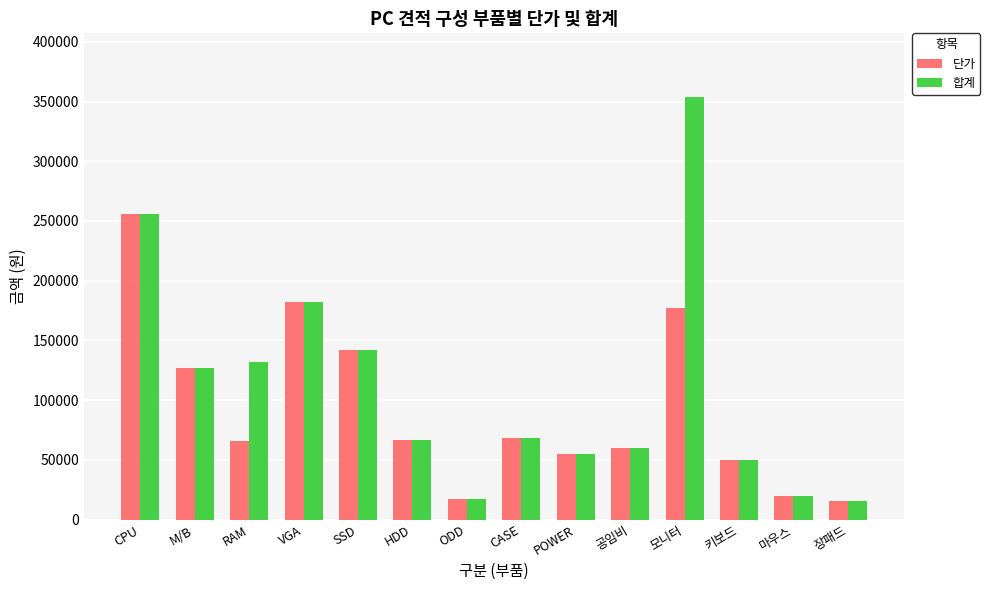

Read the 단가 value at 공임비, to the nearest 100.

60000